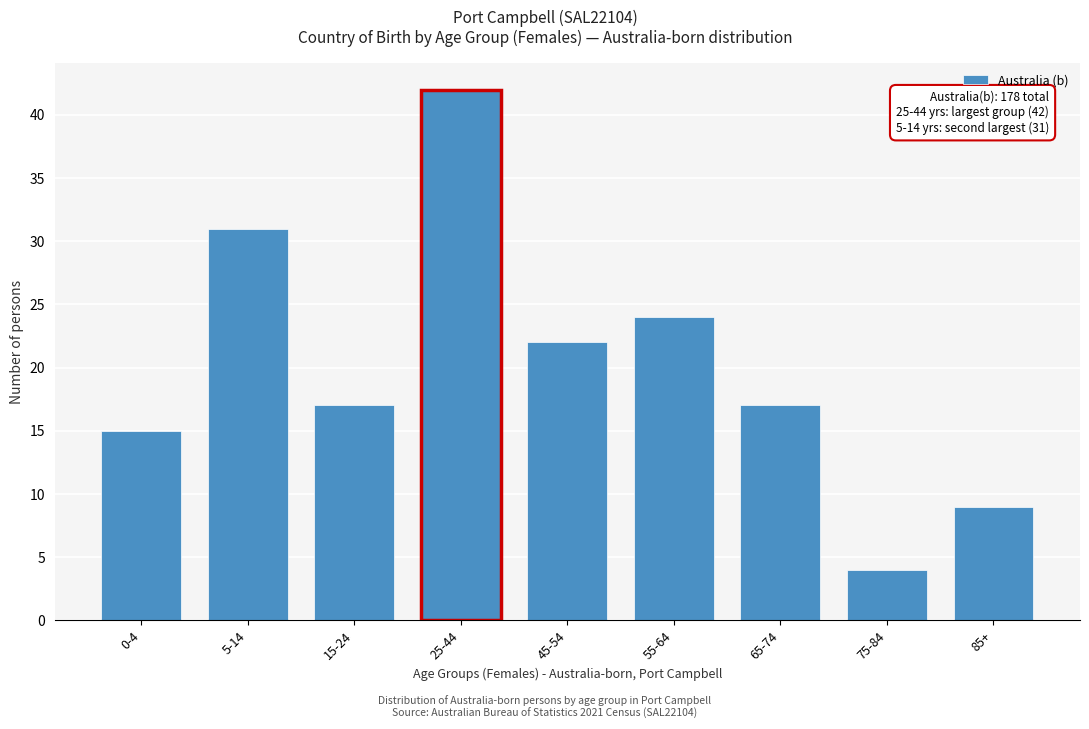

Reading left to right, extract all data points from this chart.

0-4=15	5-14=31	15-24=17	25-44=42	45-54=22	55-64=24	65-74=17	75-84=4	85+=9